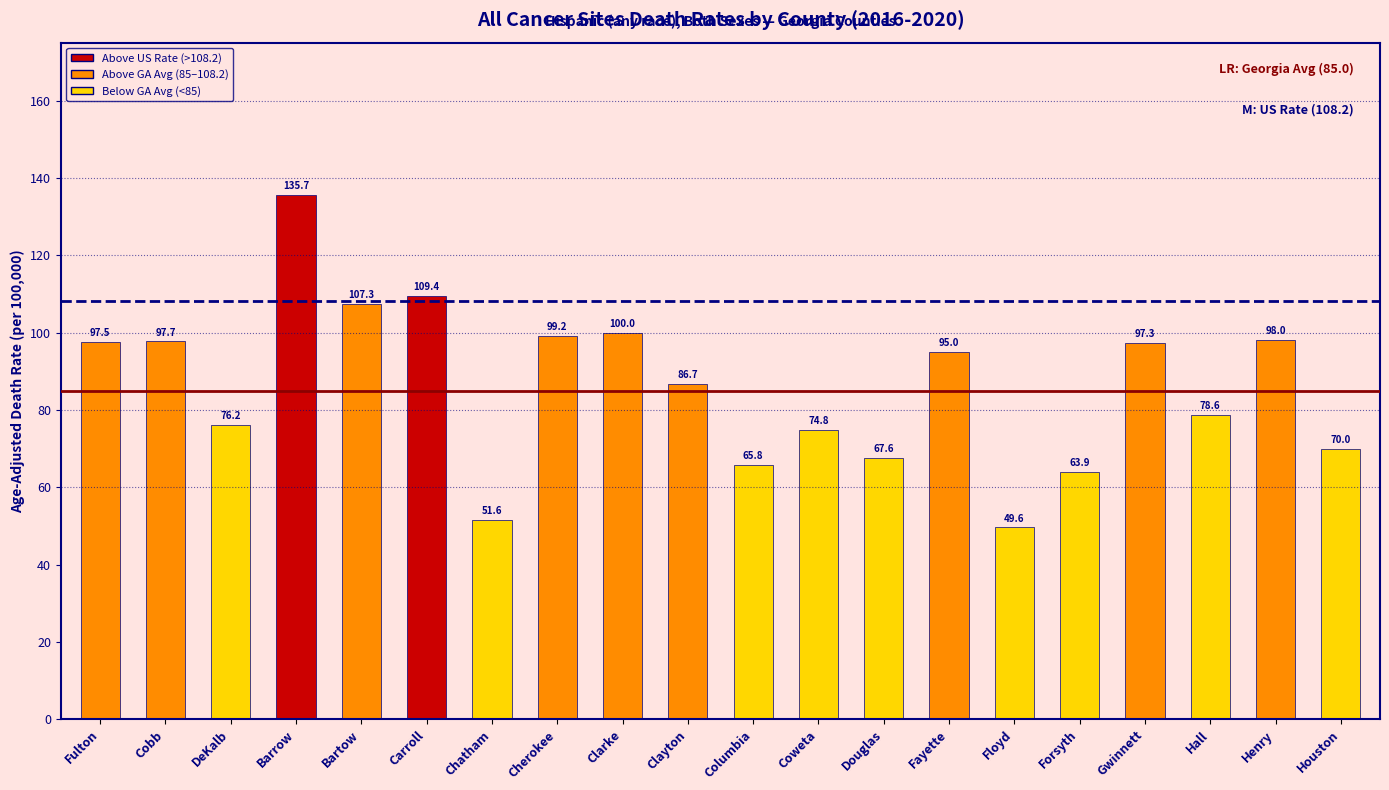

Reading right to left, what are all the values shown in this chart?

Houston=70.0	Henry=98.0	Hall=78.6	Gwinnett=97.3	Forsyth=63.9	Floyd=49.6	Fayette=95.0	Douglas=67.6	Coweta=74.8	Columbia=65.8	Clayton=86.7	Clarke=100.0	Cherokee=99.2	Chatham=51.6	Carroll=109.4	Bartow=107.3	Barrow=135.7	DeKalb=76.2	Cobb=97.7	Fulton=97.5